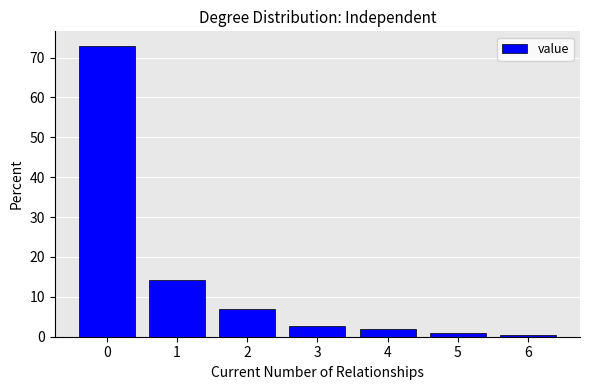

Reading left to right, transcribe this chart: for each bar, give the range it covers on the x-axis and its height. The values are not printed on the chart, so give them approximately, as read against the axis.

-0.5 to 0.5: 73
0.5 to 1.5: 14
1.5 to 2.5: 7
2.5 to 3.5: 3
3.5 to 4.5: 2
4.5 to 5.5: under 1
5.5 to 6.5: under 1